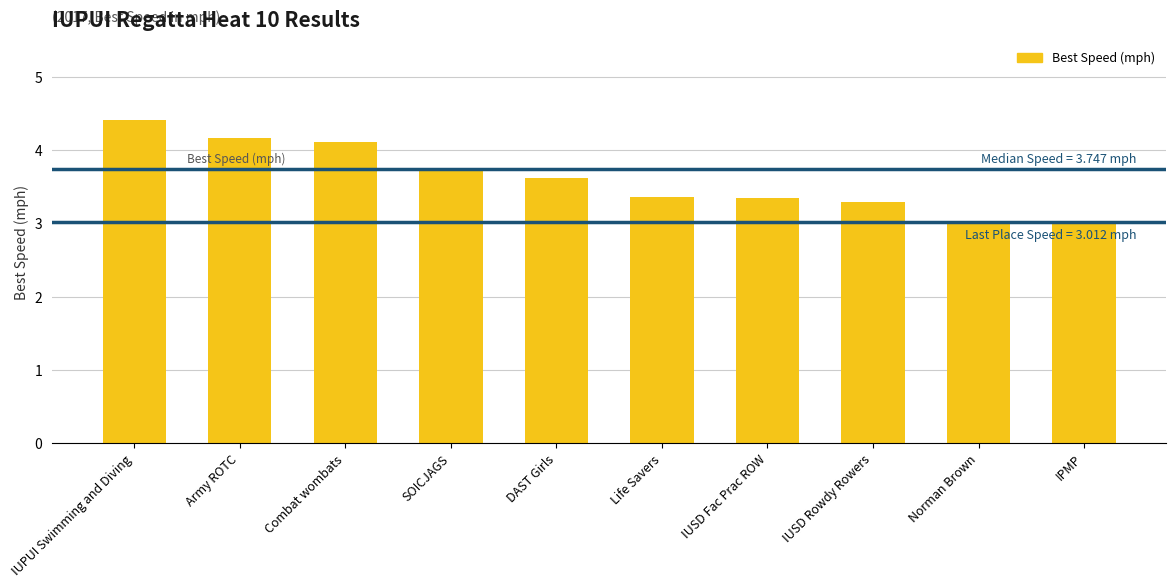

What is the sum of all values?

36.1